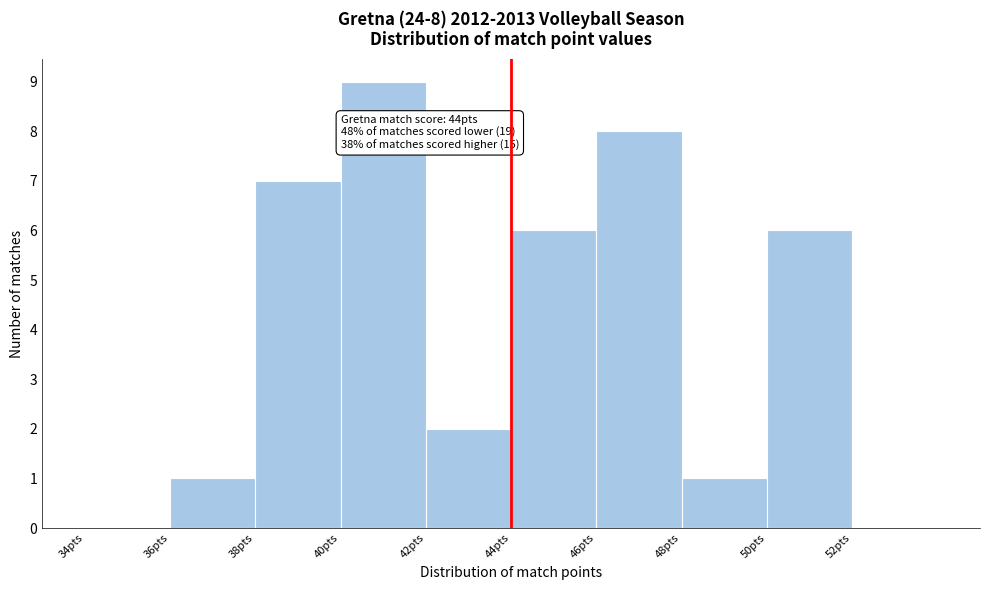

Which range on the x-axis has the tallest bar?

40 to 42